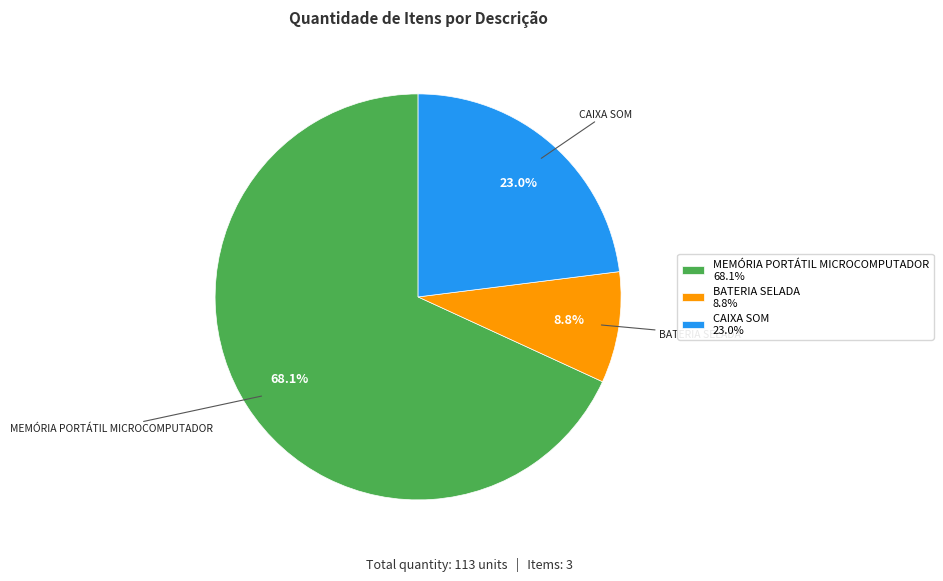

What is the ratio of the value at MEMÓRIA PORTÁTIL MICROCOMPUTADOR to the value at CAIXA SOM?

3.0